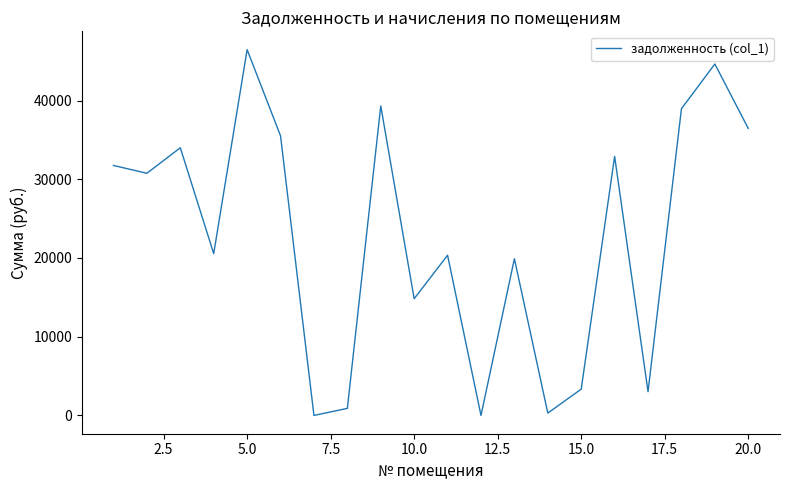

What is the greatest value displayed?

46469.1